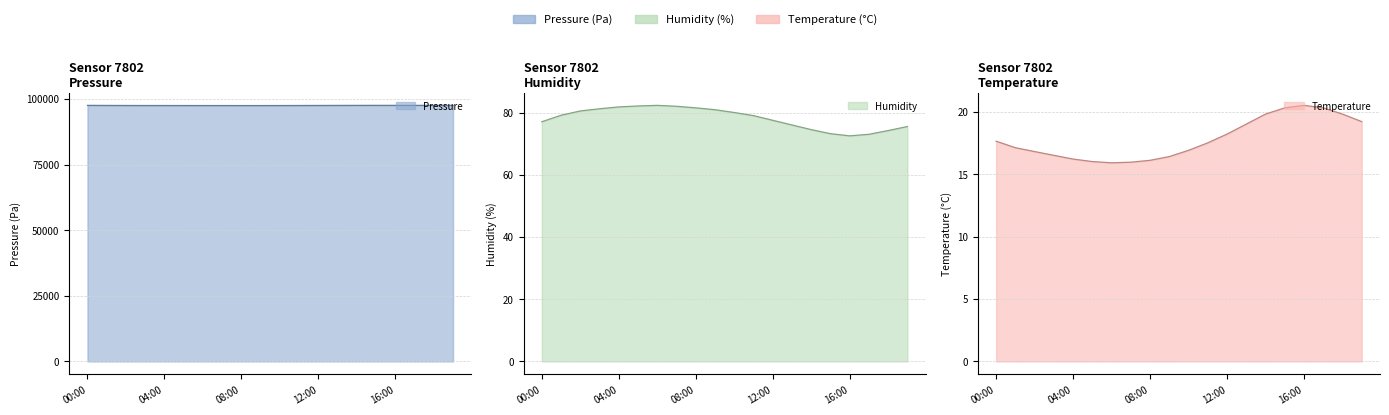

Does the chart have visible grid lines?

Yes